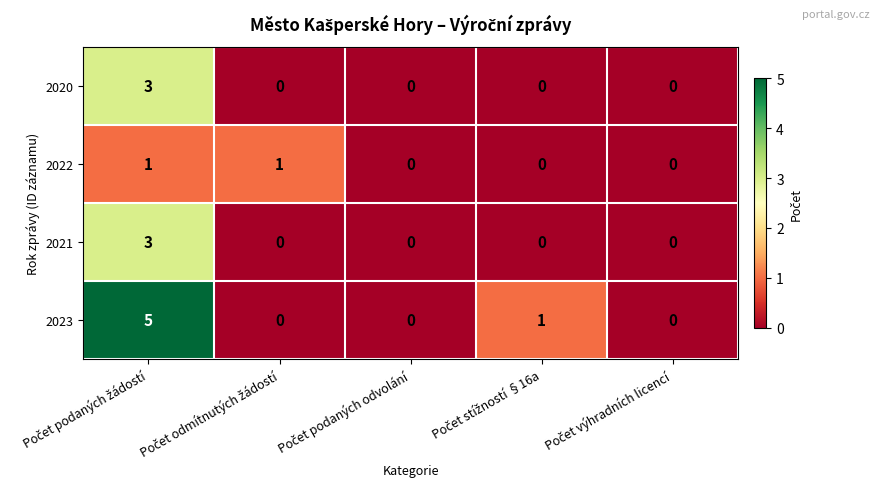

Which series has the largest total across all categories?

2023